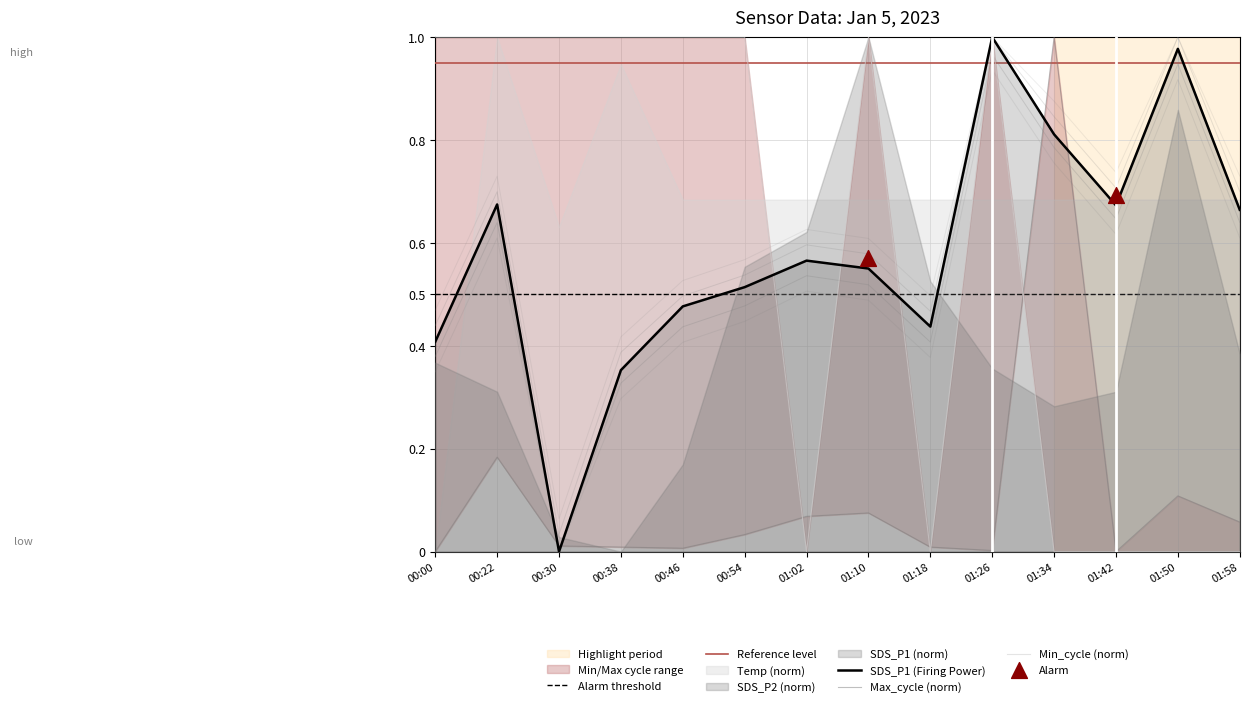

Which series contains the highest Y value?

SDS_P1